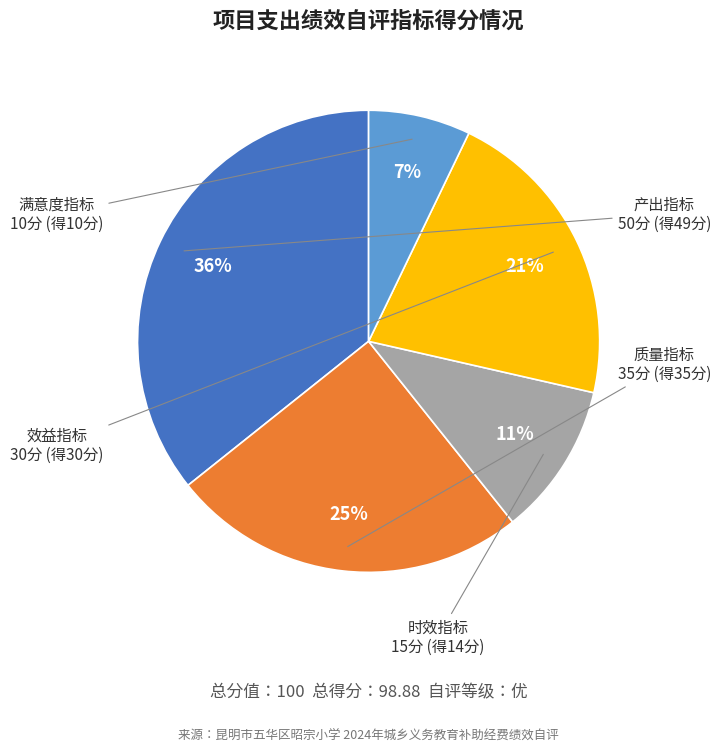

How many slices are in this pie chart?

5